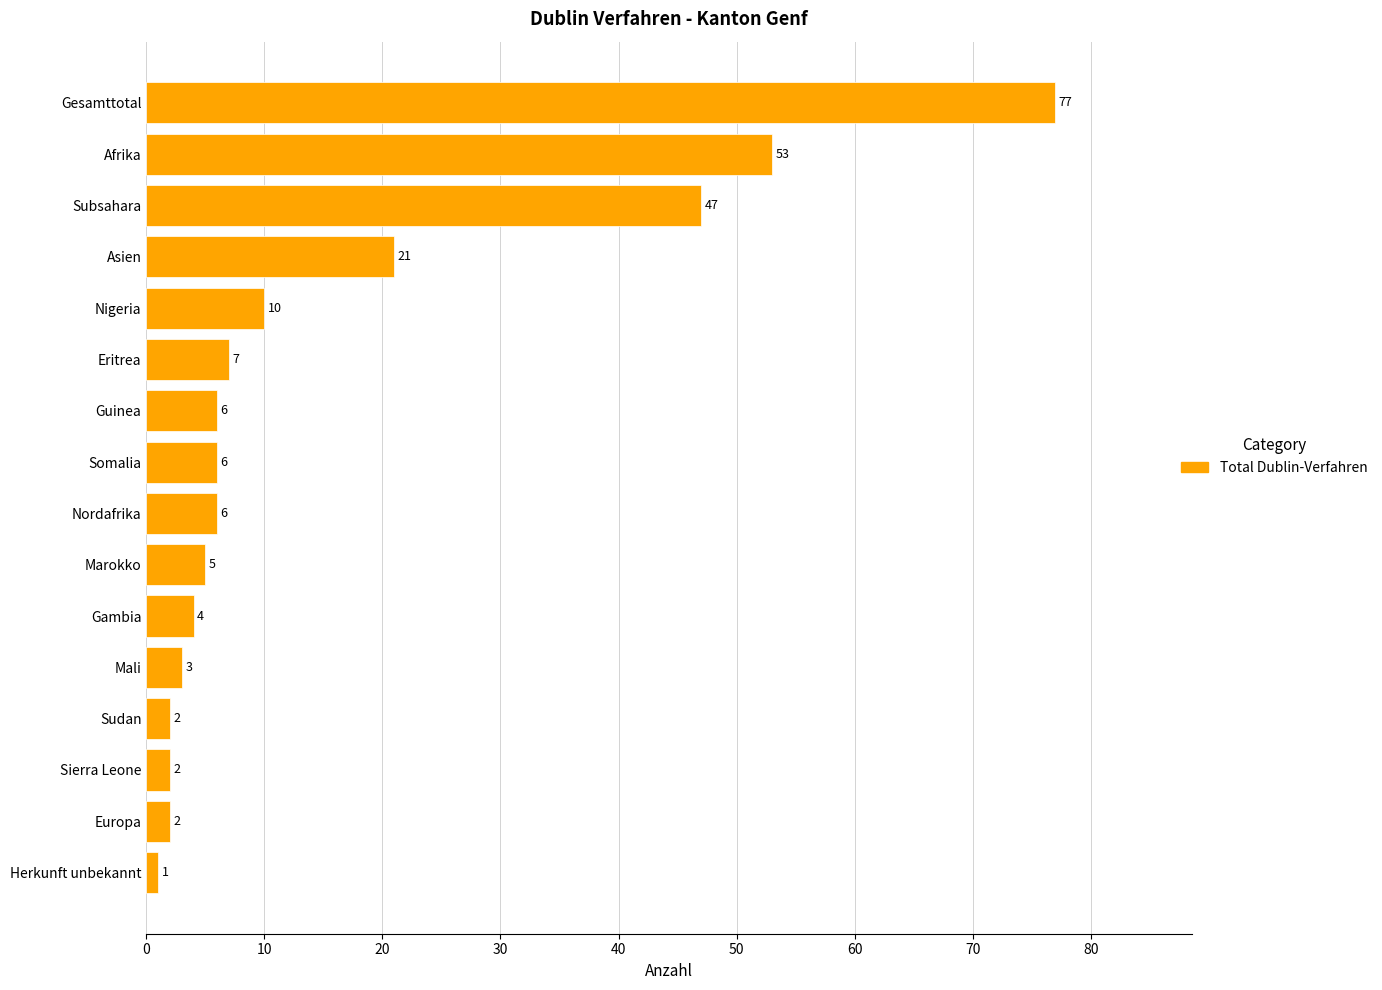

What is the change in value from Guinea to Afrika?

+47